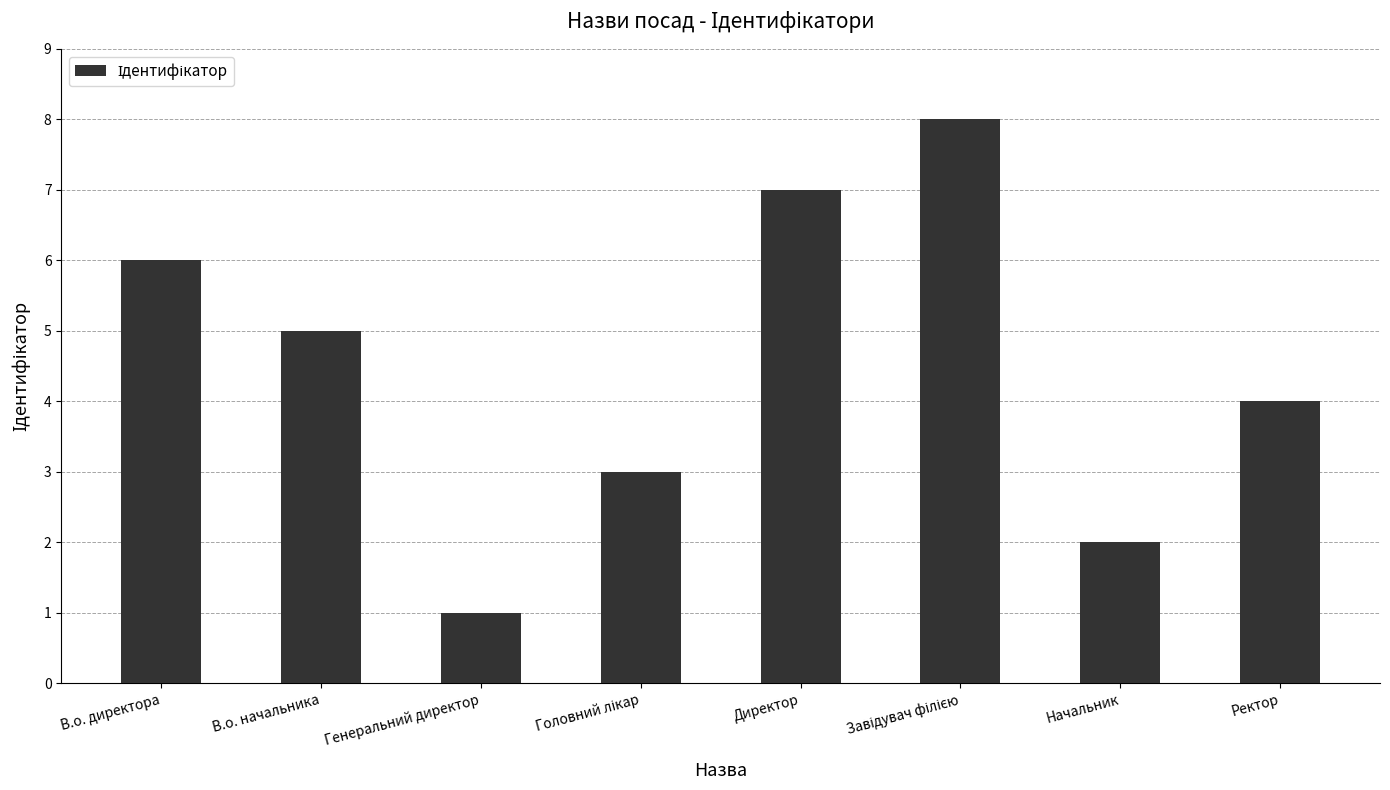

Where is the data nearest to the value 4?

Ректор